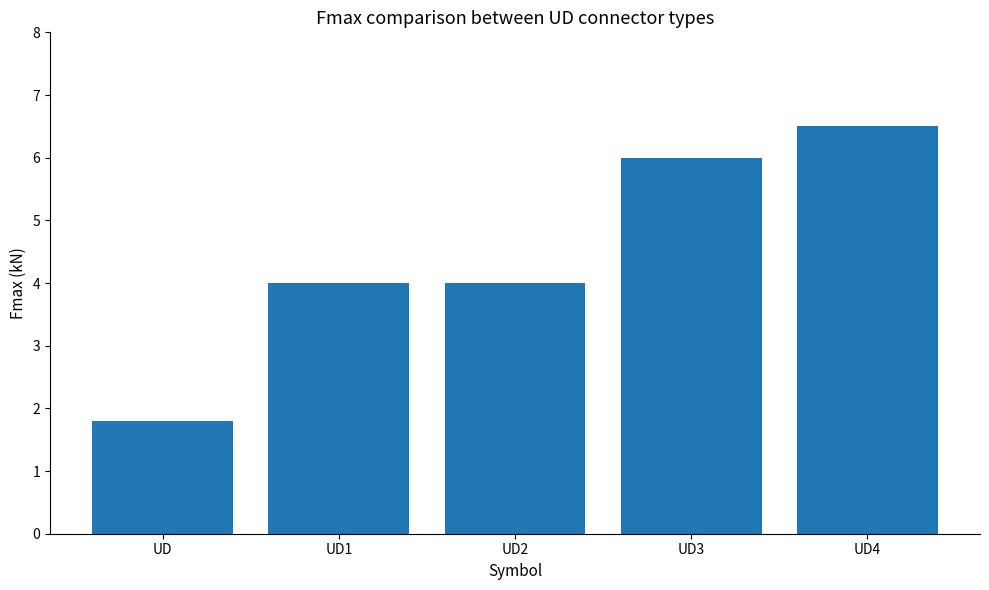

Is it true that the value at UD1 is 6.0?

False